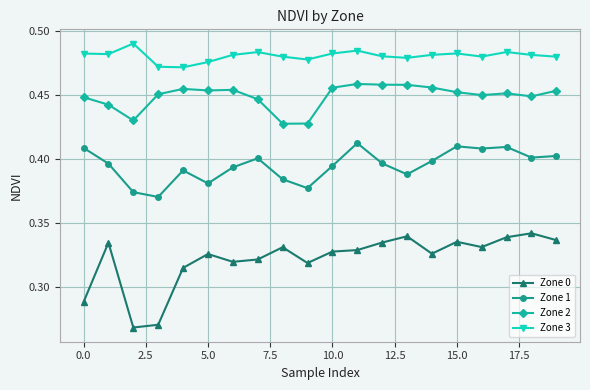

List the series in order of their peak value, highest first.

Zone 3, Zone 2, Zone 1, Zone 0